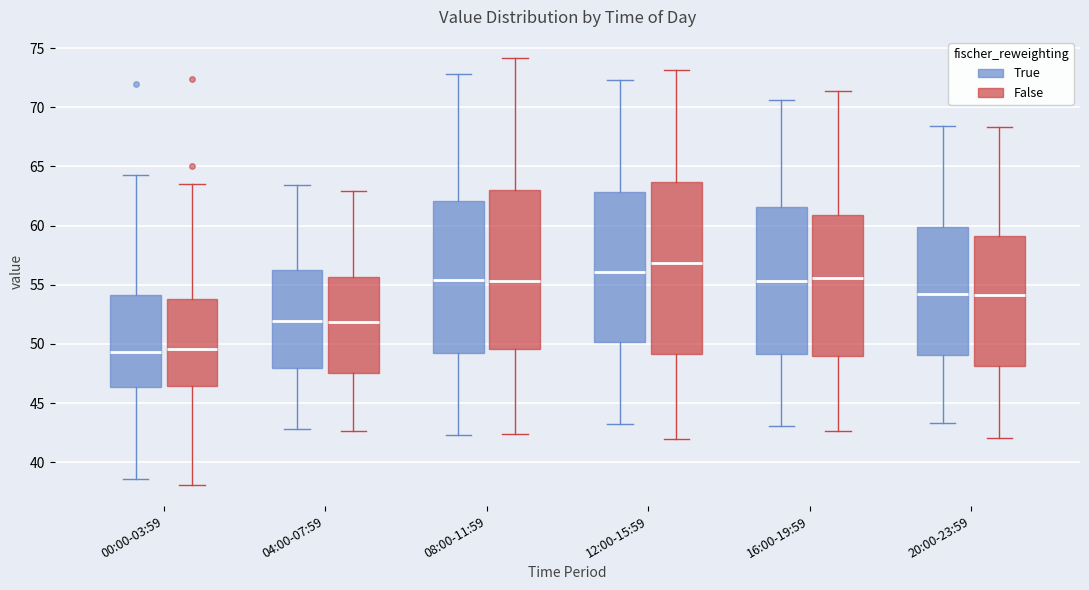

Reading left to right, read every box against the y-axis: the position of its median line, the range the box covers, and the ends of its whiskers. The values are not printed on the chart, so give them approximately, as read against the axis.

00:00-03:59 (True): median 49.5, box 46.5 to 54.0, whiskers 38.5 to 64.5
00:00-03:59 (False): median 49.5, box 46.5 to 54.0, whiskers 38.0 to 63.5
04:00-07:59 (True): median 52.0, box 48.0 to 56.5, whiskers 43.0 to 63.5
04:00-07:59 (False): median 52.0, box 47.5 to 55.5, whiskers 42.5 to 63.0
08:00-11:59 (True): median 55.5, box 49.5 to 62.0, whiskers 42.5 to 73.0
08:00-11:59 (False): median 55.5, box 49.5 to 63.0, whiskers 42.5 to 74.0
12:00-15:59 (True): median 56.0, box 50.0 to 63.0, whiskers 43.0 to 72.5
12:00-15:59 (False): median 57.0, box 49.0 to 63.5, whiskers 42.0 to 73.0
16:00-19:59 (True): median 55.5, box 49.0 to 61.5, whiskers 43.0 to 70.5
16:00-19:59 (False): median 55.5, box 49.0 to 61.0, whiskers 42.5 to 71.5
20:00-23:59 (True): median 54.5, box 49.0 to 60.0, whiskers 43.5 to 68.5
20:00-23:59 (False): median 54.0, box 48.0 to 59.0, whiskers 42.0 to 68.5